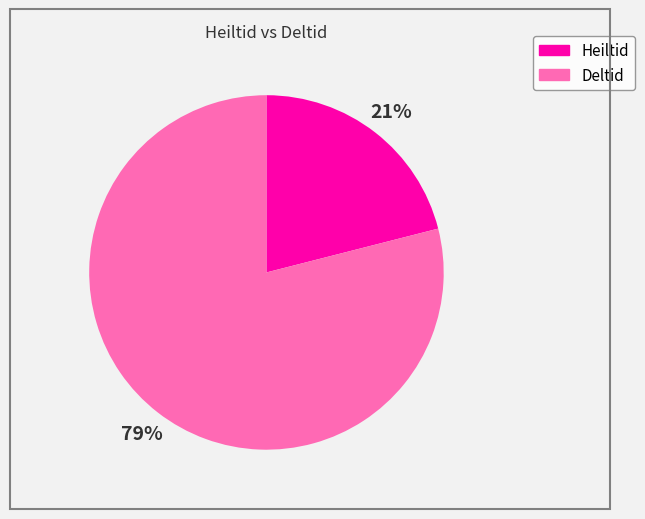

To the nearest percent, what is the average slice percentage?

50%